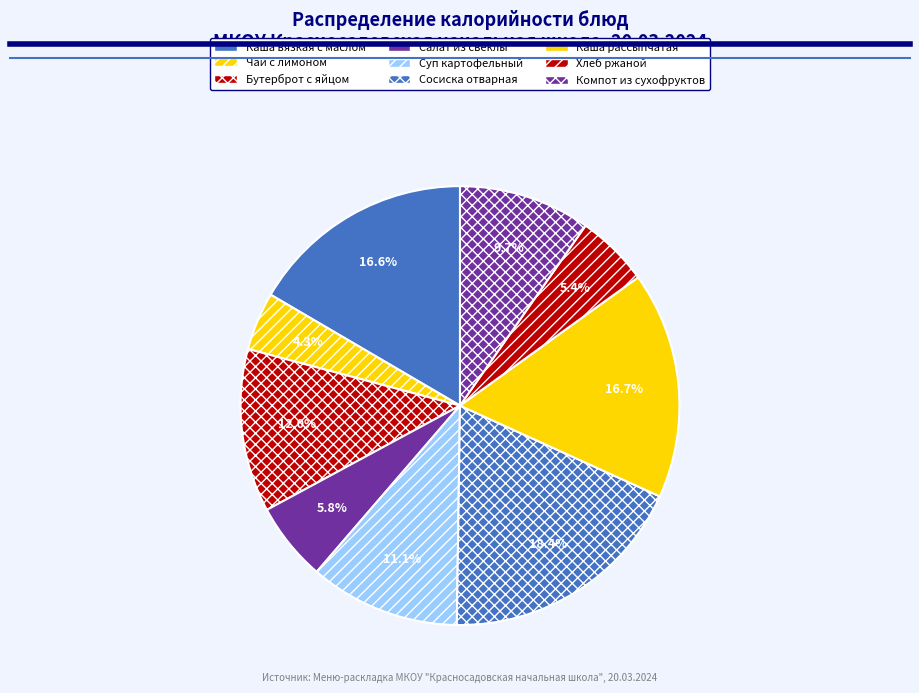

Which has a higher value, Суп картофельный or Компот из сухофруктов?

Суп картофельный